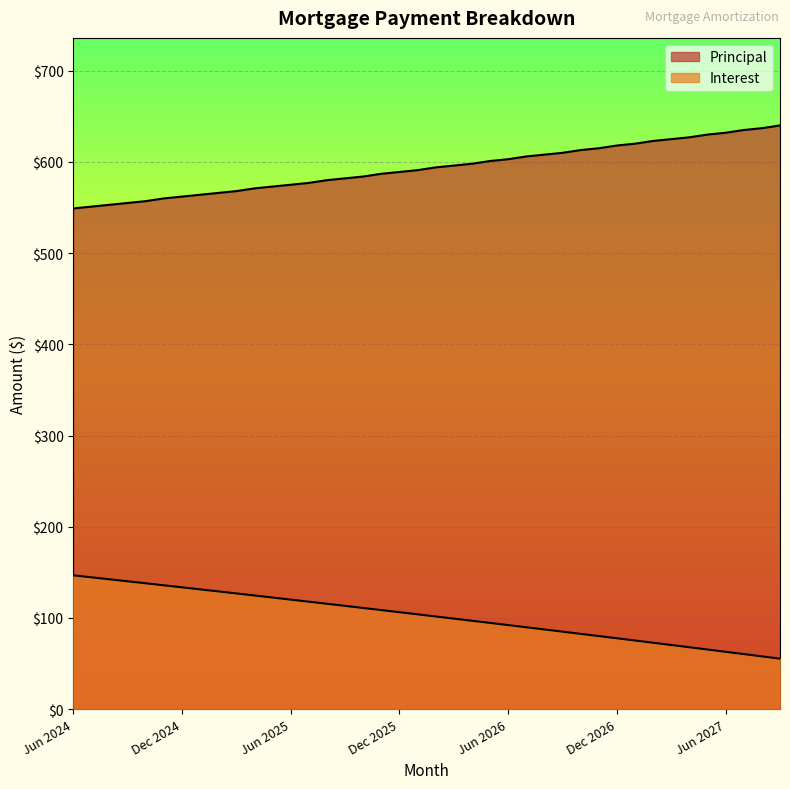

List the series in order of their peak value, highest first.

Principal, Interest